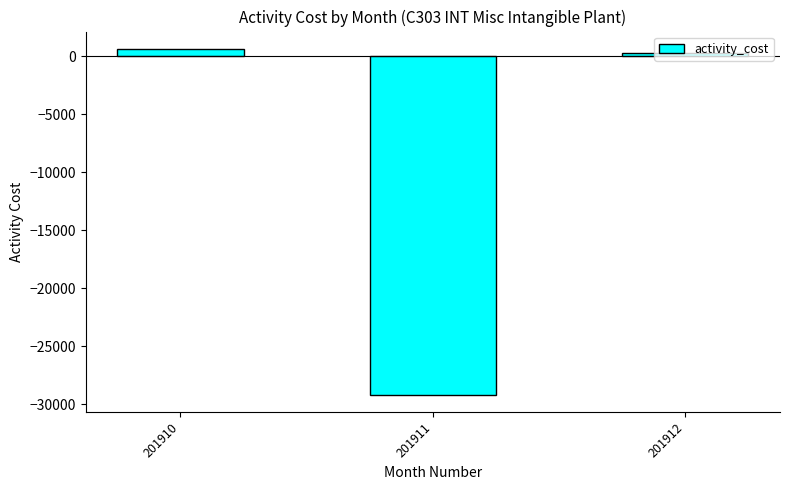

Is it true that the value at 201911 is -29172.2?

True